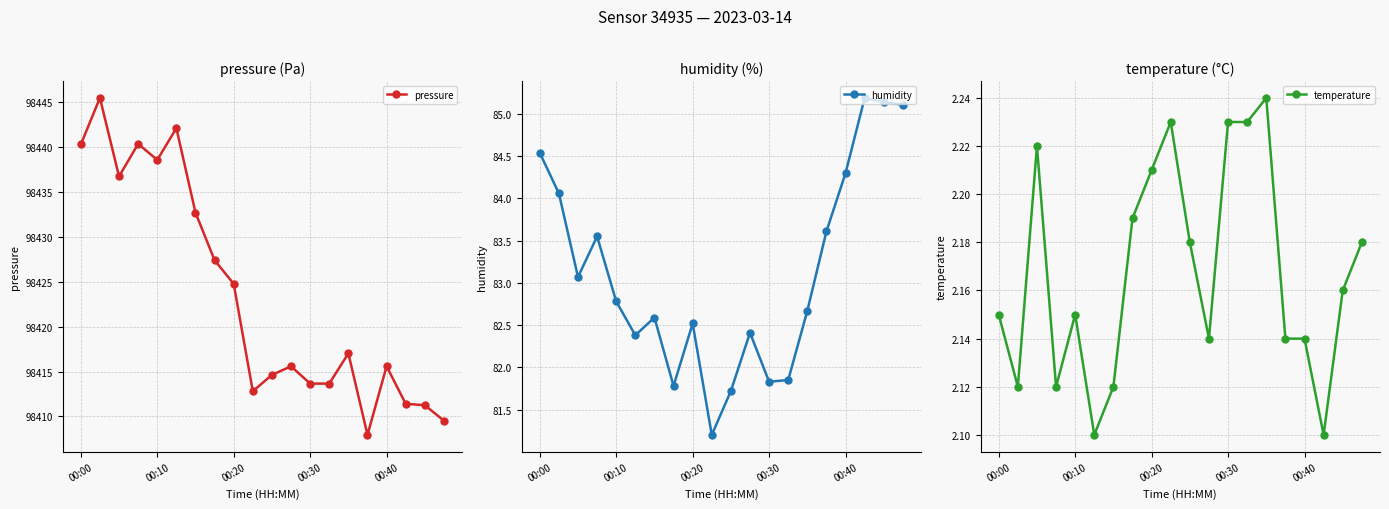

How many categories are shown in the chart?

20